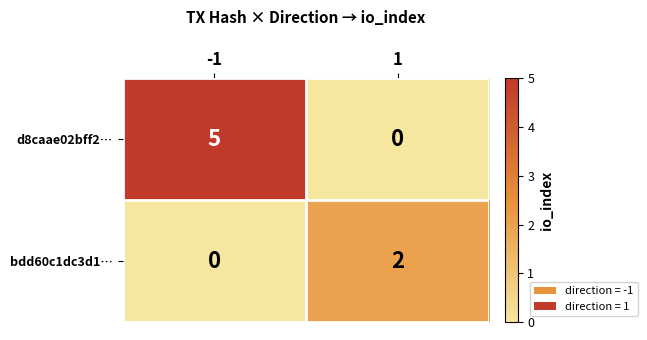

Which category has the highest value across all series?

-1